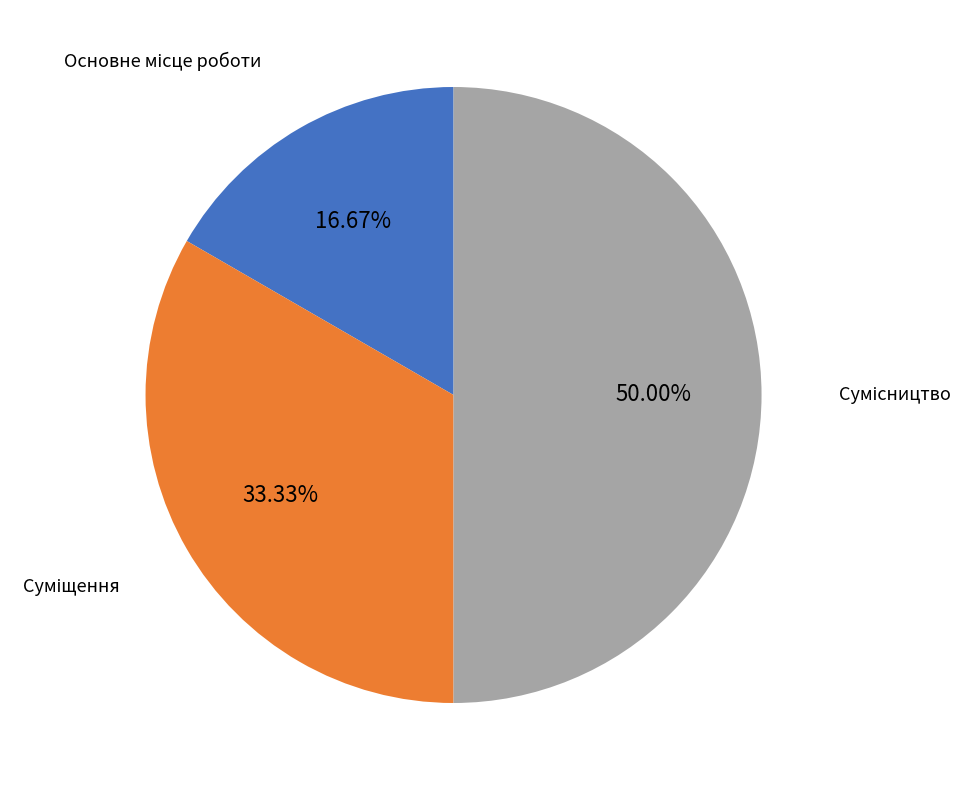

Count the number of slices in the pie.

3